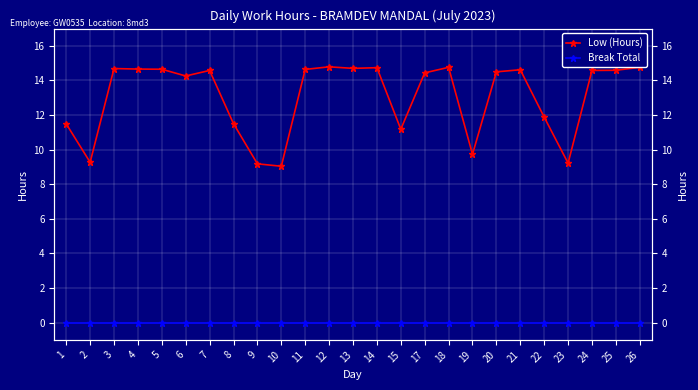

True or false: Break Total and Low (Hours) intersect in this chart.

False